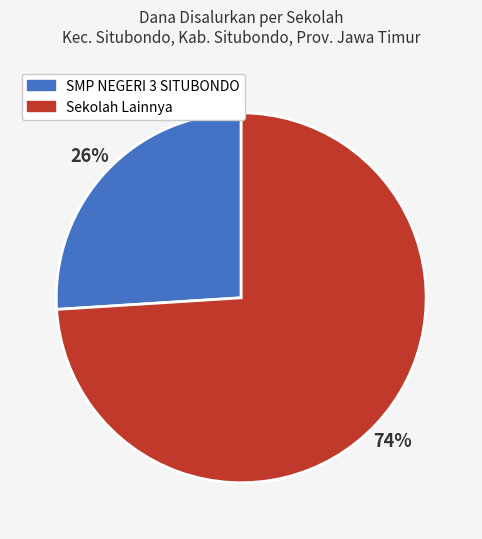

Does any single category account for the majority?

Yes